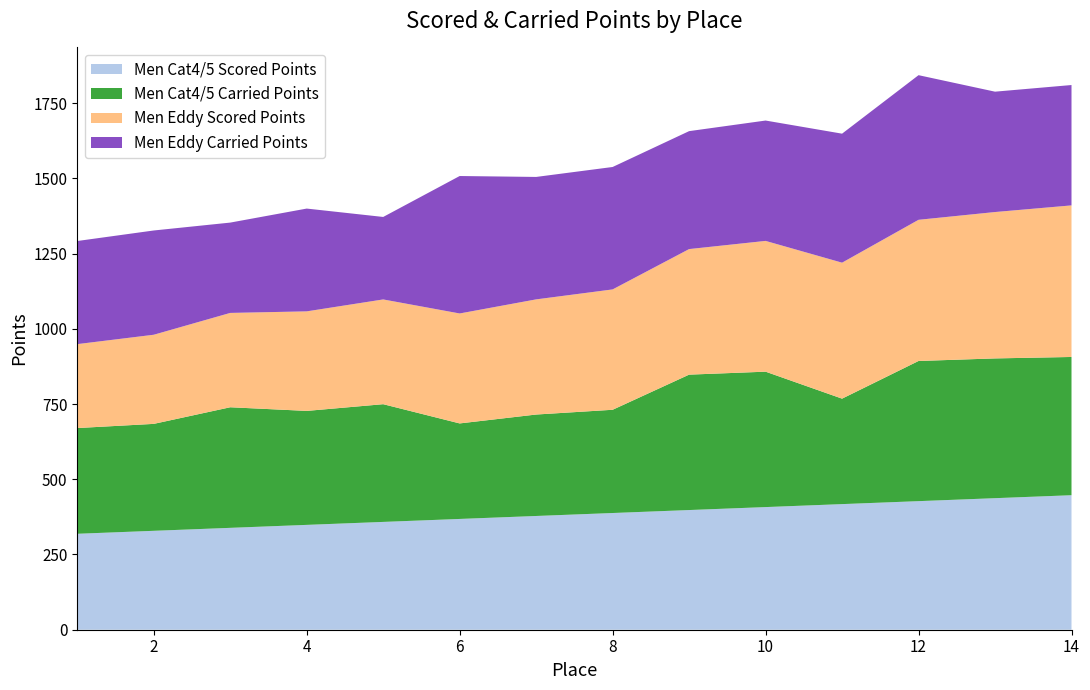

Reading left to right, list all the values displayed in this chart.

Men Cat4/5 Scored Points: 318.9	328.7	338.6	348.4	358.3	368.2	378.0	387.9	397.7	407.6	417.5	427.3	437.2	447.0
Men Cat4/5 Carried Points: 351.4	355.4	400.7	378.8	391.2	317.4	337.1	343.1	450.0	450.0	350.5	465.8	464.5	459.4
Men Eddy Scored Points: 278.9	296.2	313.5	330.8	348.1	365.4	382.7	400.0	417.3	434.6	451.9	469.2	486.5	503.8
Men Eddy Carried Points: 342.7	346.5	300.2	341.6	274.1	456.8	406.9	406.9	391.9	400.0	428.7	480.7	400.0	400.0